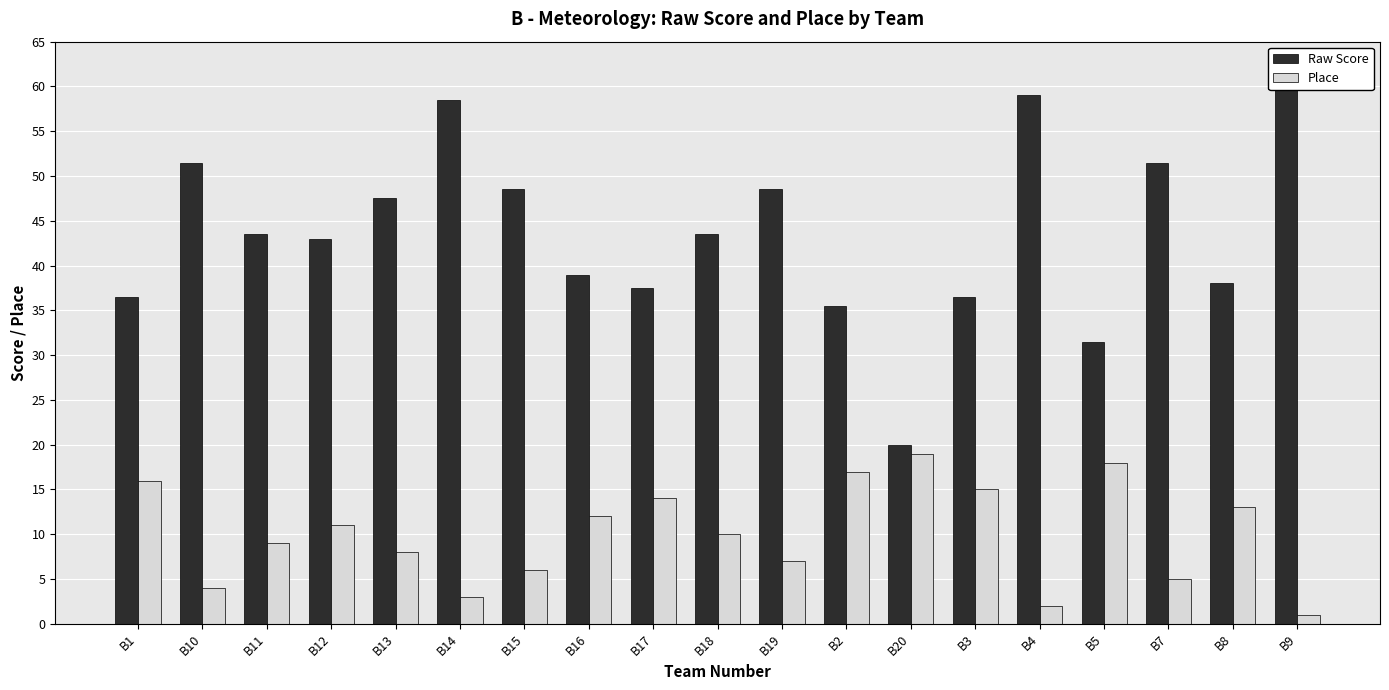

Where is Raw Score nearest to the value 40?

B16